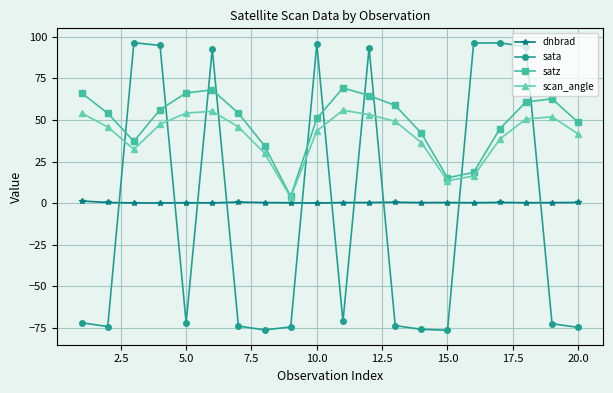

What is the average value of the sata series?

-6.3